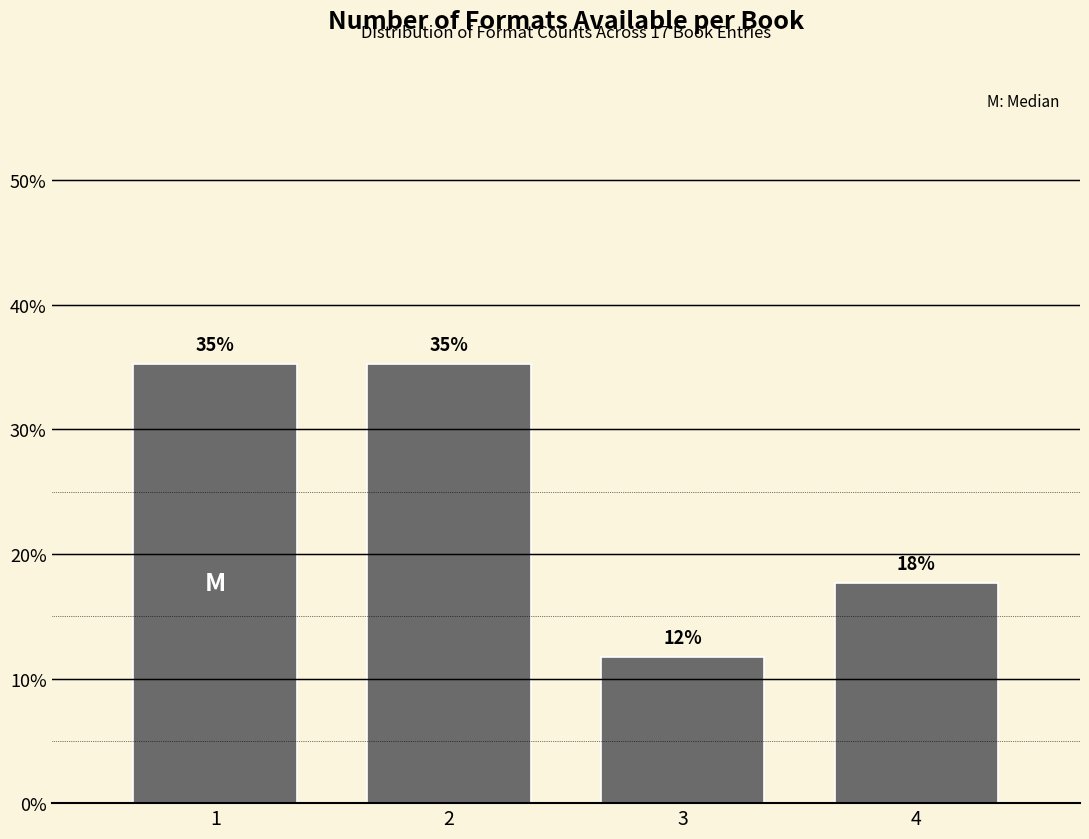

Does the chart contain any negative values?

No